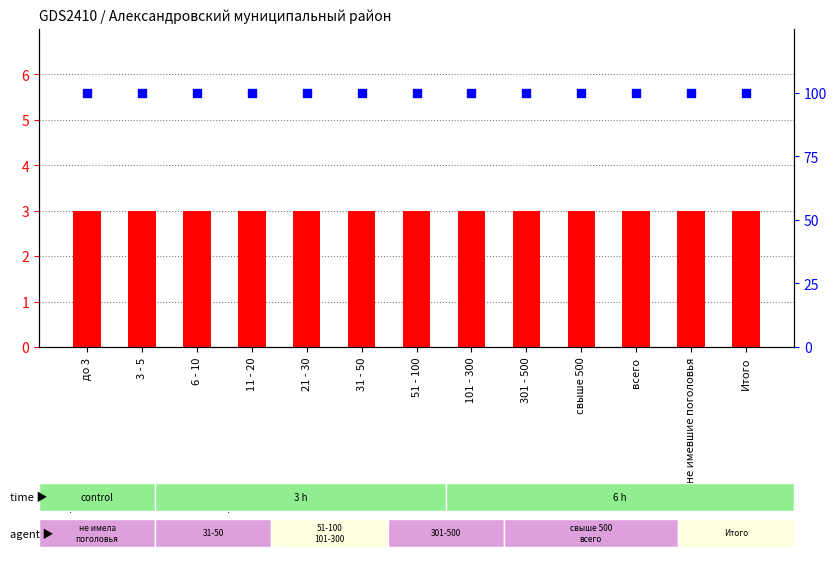

Which series contains the lowest Y value?

count